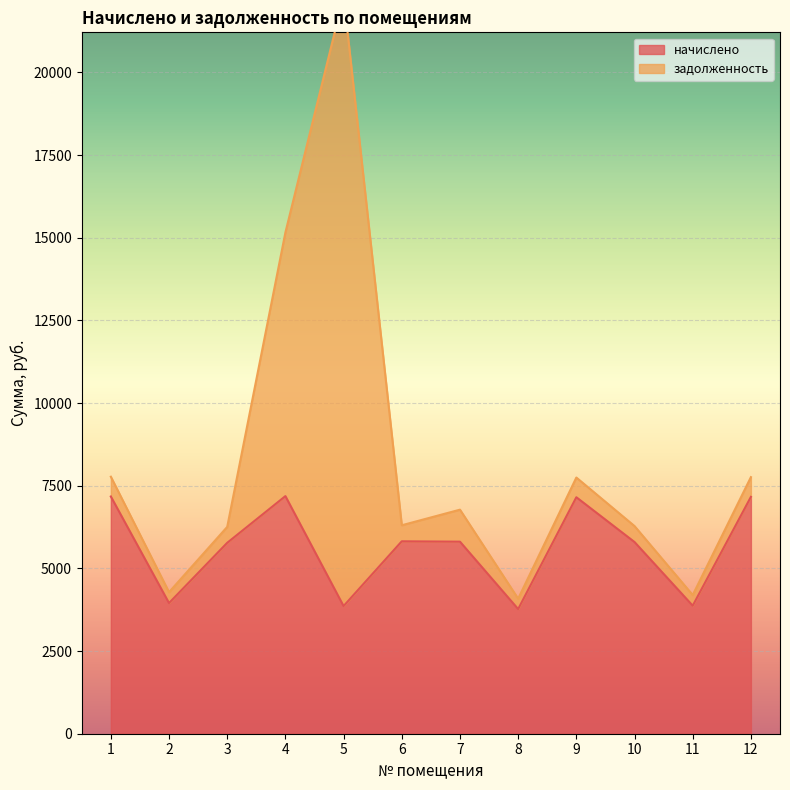

Approximately how many times larger is the value at 3 compared to 5?

1.5